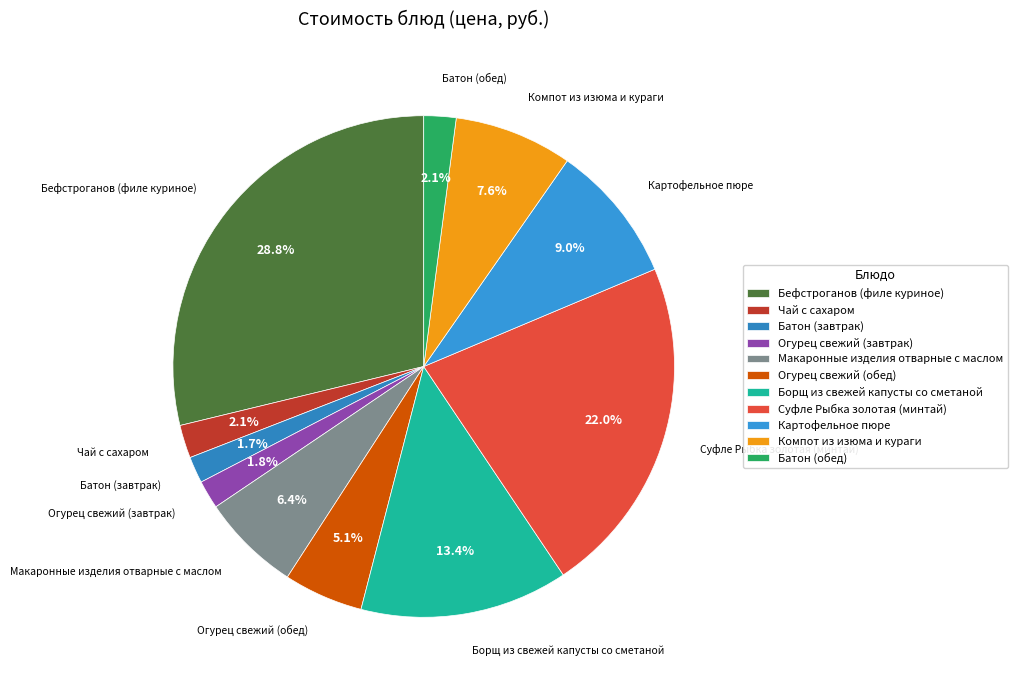

To the nearest percent, what is the average slice percentage?

9%